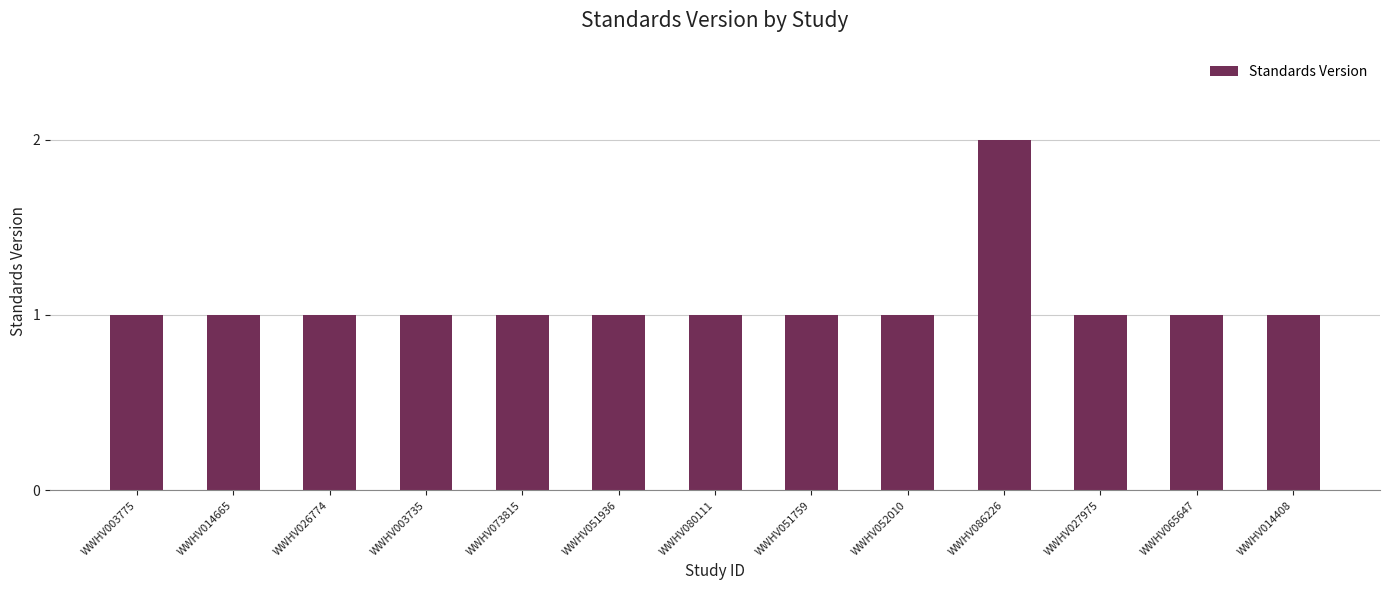

Read the value at WWHV065647.

1